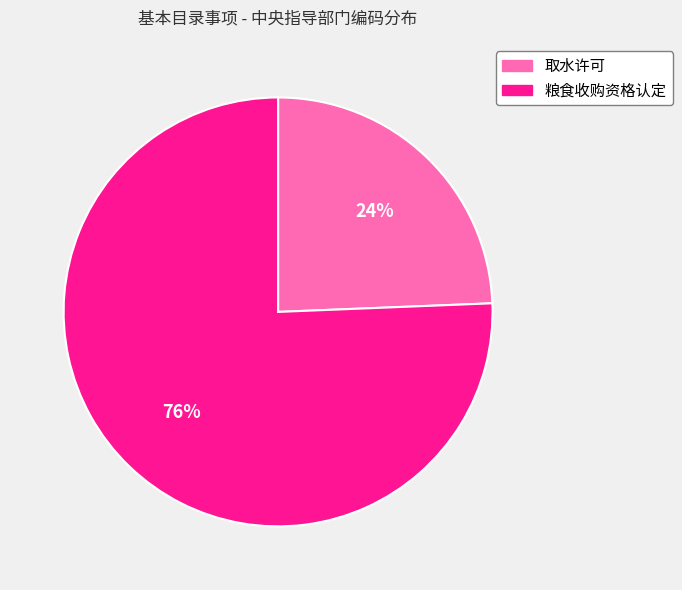

Which has a higher value, 取水许可 or 粮食收购资格认定?

粮食收购资格认定